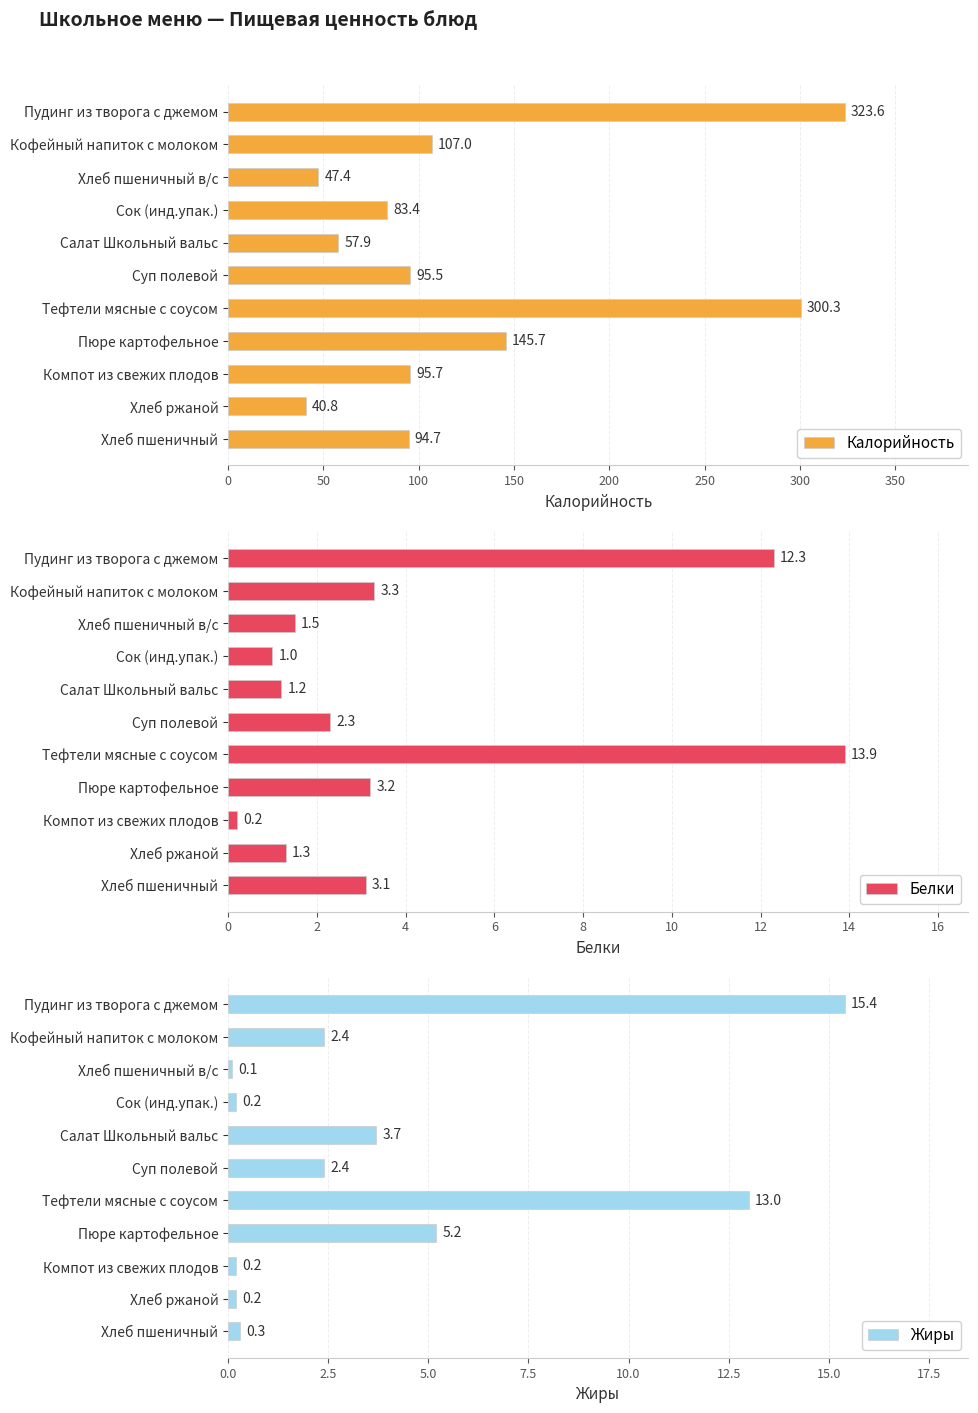

What is the sum of the Калорийность values at Хлеб пшеничный and Пюре картофельное?

240.4